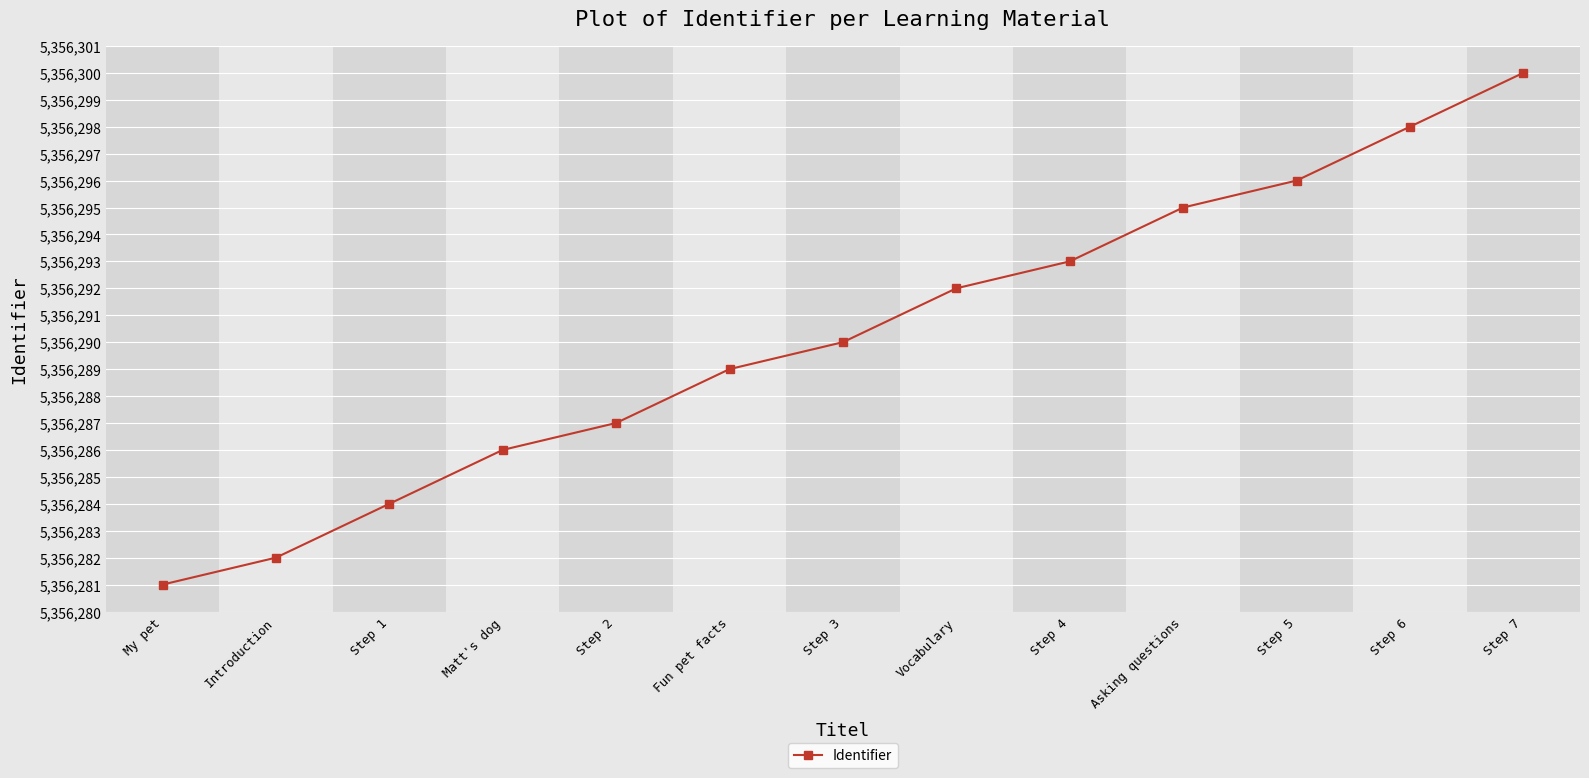

Does the chart display data point markers on the line(s)?

Yes